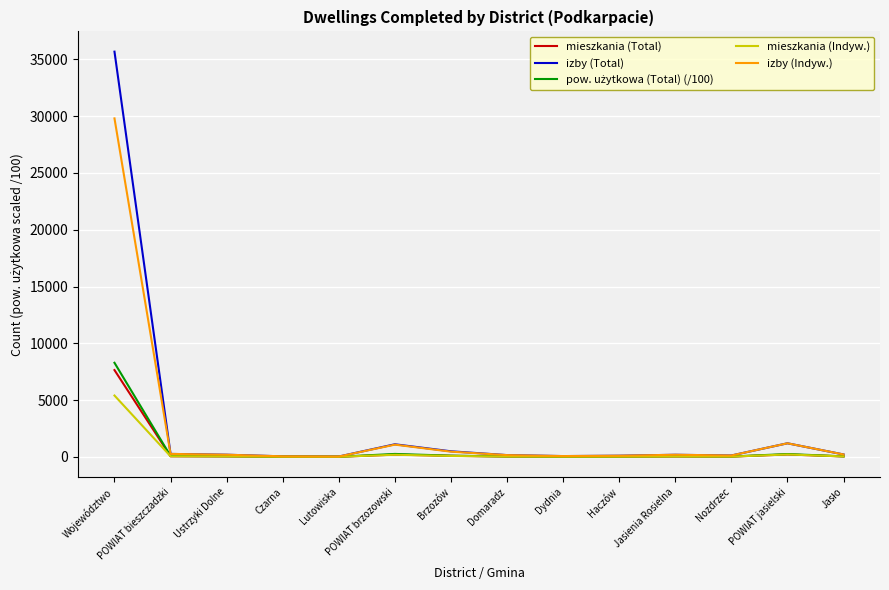

What is the maximum value shown in the chart?

35682.0